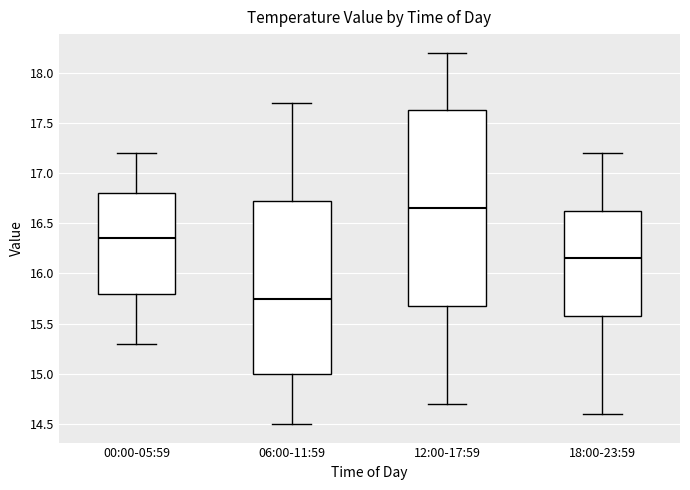

Which box is the tallest, from its lower edge to its upper edge?

12:00-17:59